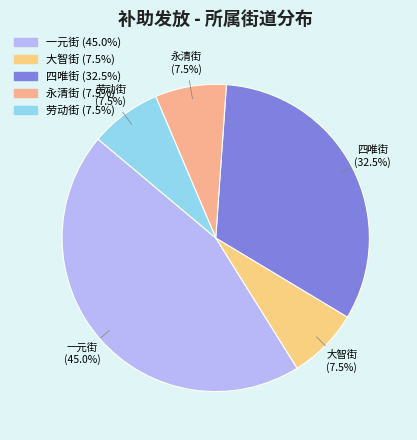

To the nearest percent, what is the average slice percentage?

20%